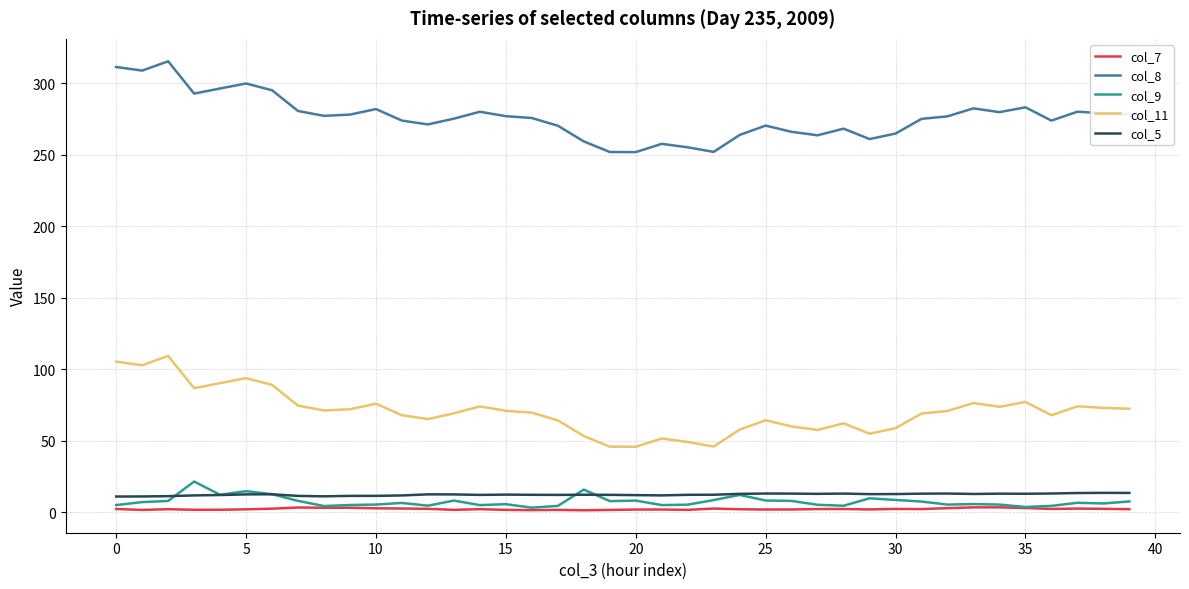

What is the maximum value shown in the chart?

315.3